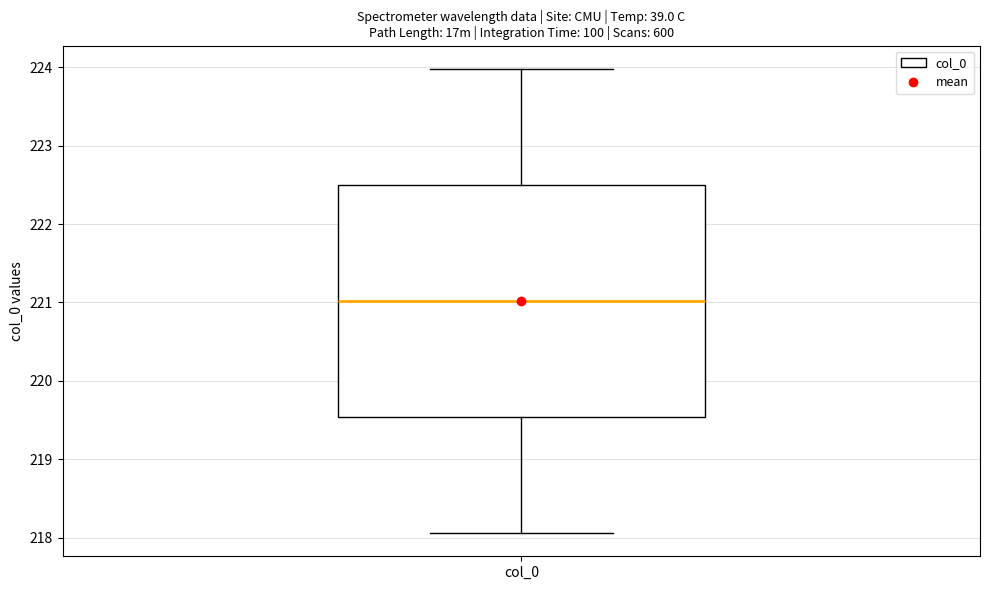

Where is the upper edge of the box for col_0 on the y-axis? The values are not printed on the chart, so give them approximately, as read against the axis.

222.5